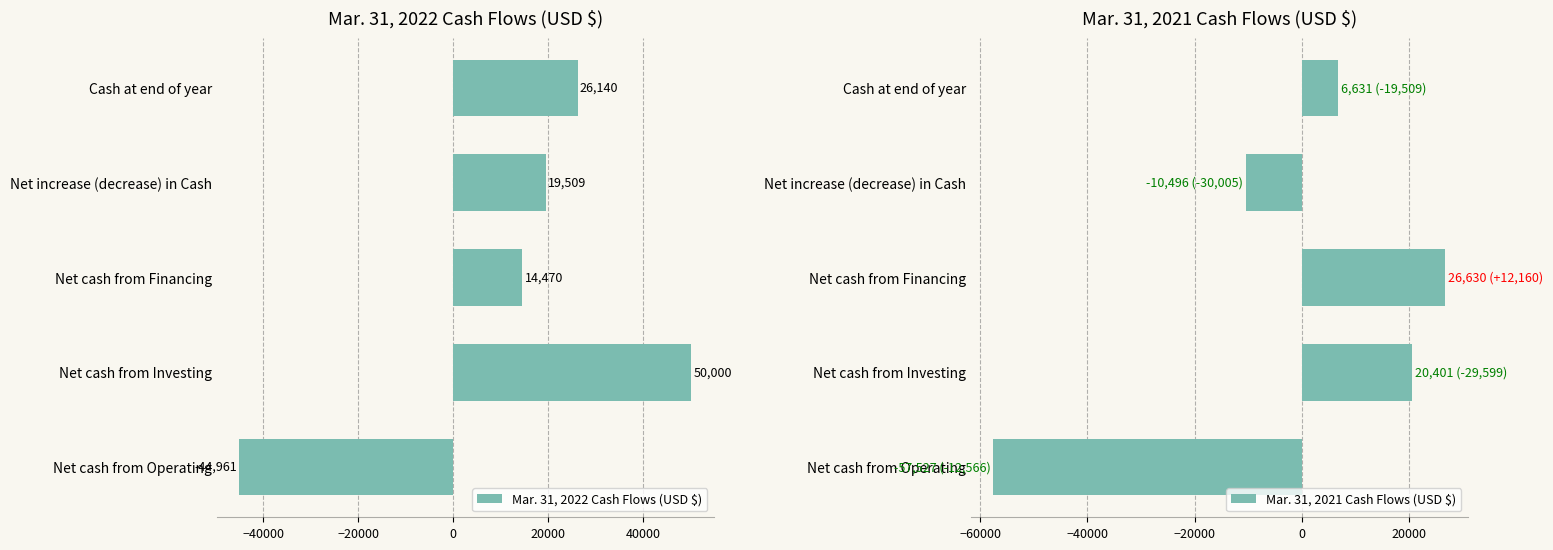

At how many categories does at least one series exceed 7263?

4